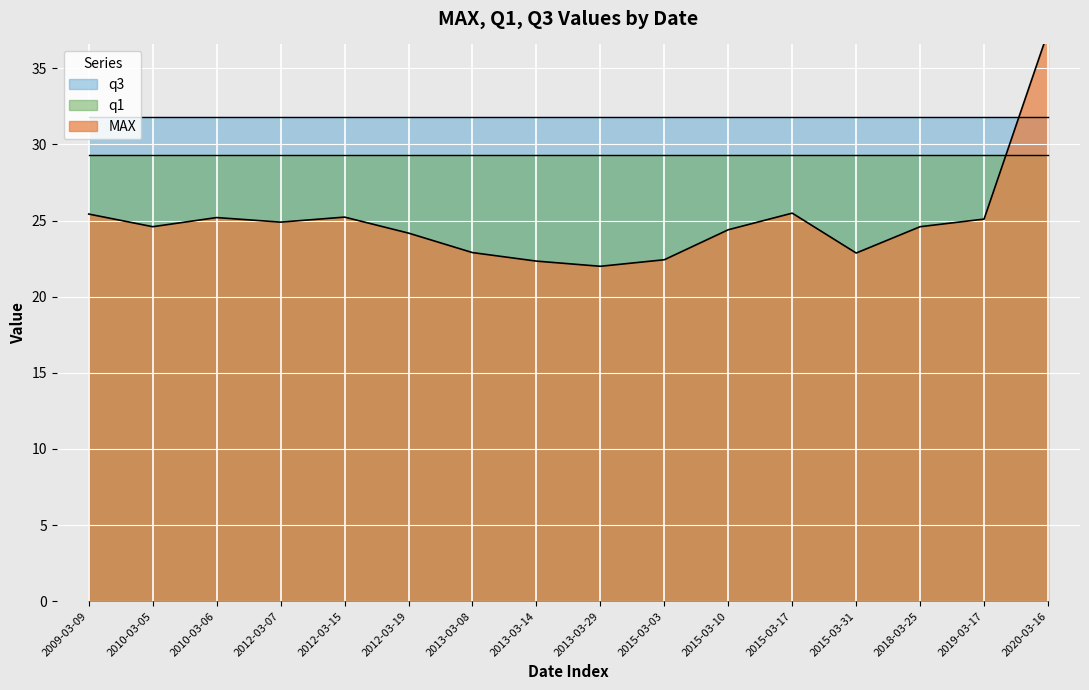

What position from the left is 2010-03-06?

3